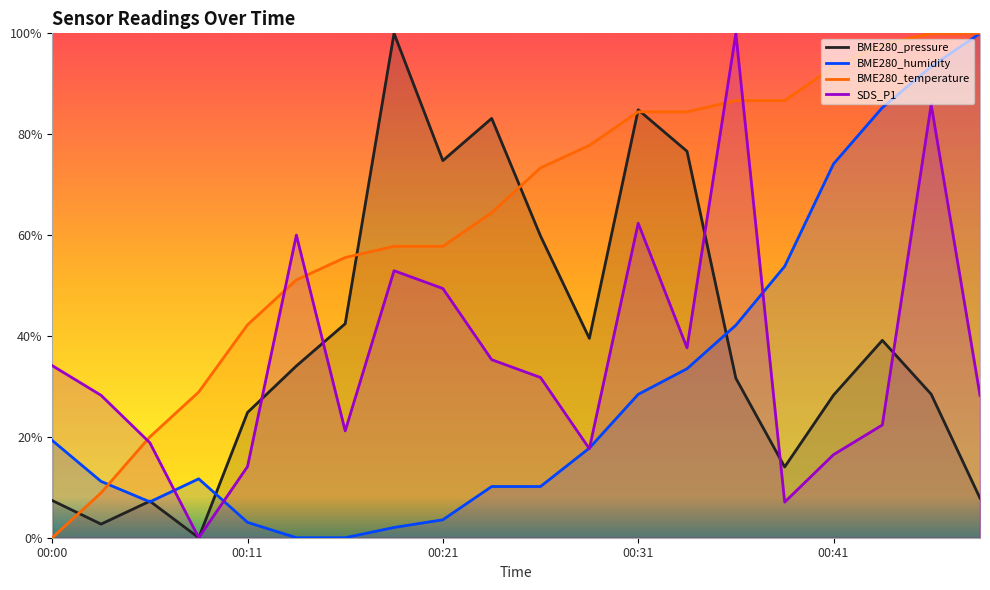

Reading right to left, what are all the values shown in this chart?

BME280_pressure: 0.1	0.3	0.4	0.3	0.1	0.3	0.8	0.8	0.4	0.6	0.8	0.7	1.0	0.4	0.3	0.2	0.0	0.1	0.0	0.1
BME280_humidity: 1.0	0.9	0.9	0.7	0.5	0.4	0.3	0.3	0.2	0.1	0.1	0.0	0.0	0.0	0.0	0.0	0.1	0.1	0.1	0.2
BME280_temperature: 1.0	1.0	1.0	0.9	0.9	0.9	0.8	0.8	0.8	0.7	0.6	0.6	0.6	0.6	0.5	0.4	0.3	0.2	0.1	0.0
SDS_P1: 0.3	0.9	0.2	0.2	0.1	1.0	0.4	0.6	0.2	0.3	0.4	0.5	0.5	0.2	0.6	0.1	0.0	0.2	0.3	0.3